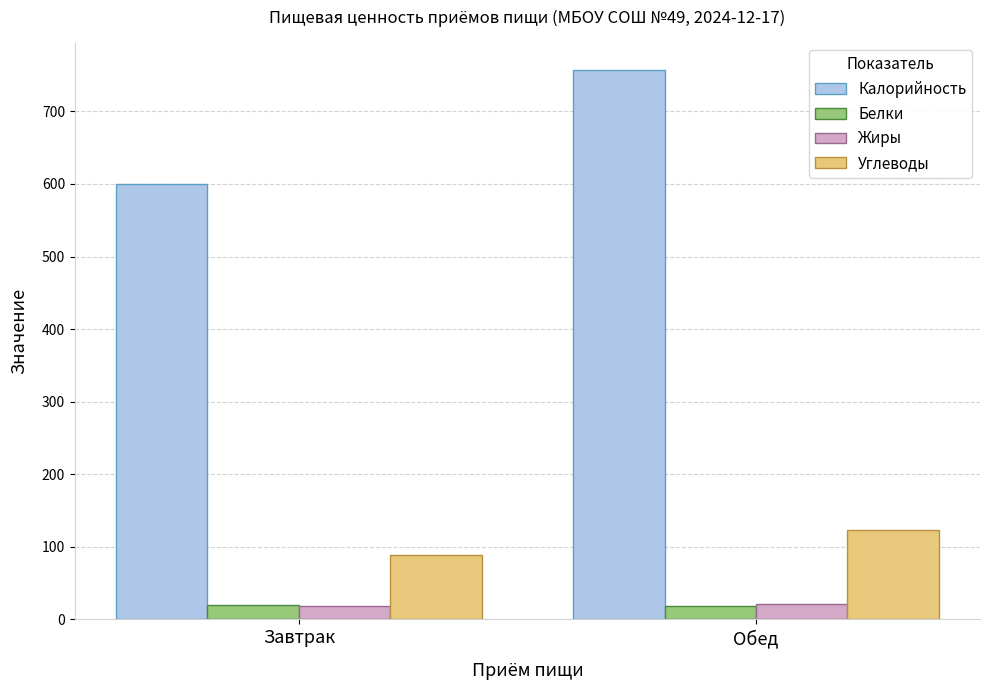

Which category has the highest value in the Калорийность series?

Обед